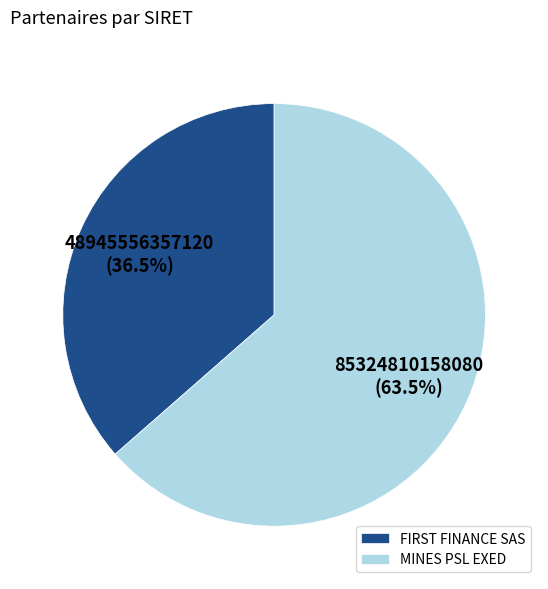

How many segments does this pie chart have?

2